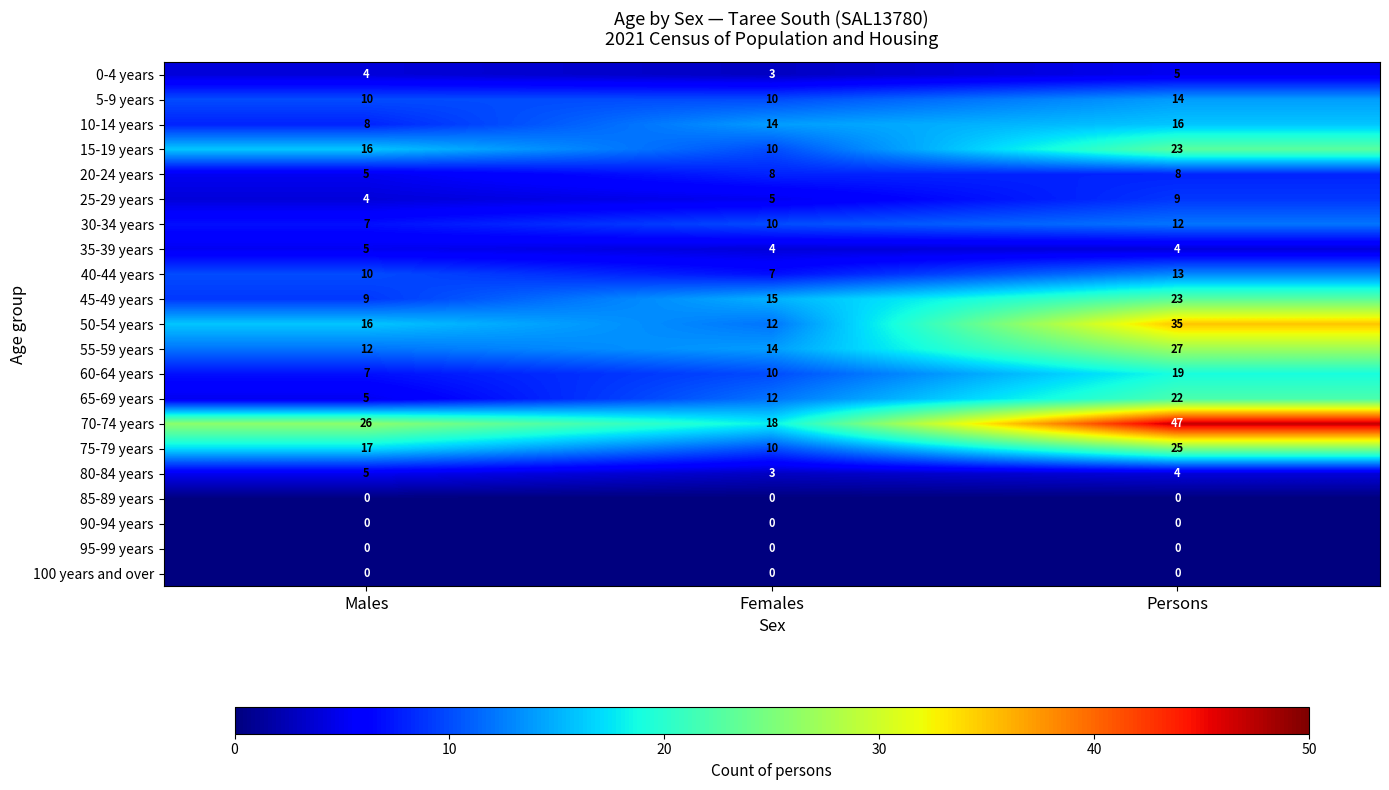

What is the total value across all series at Males?

166